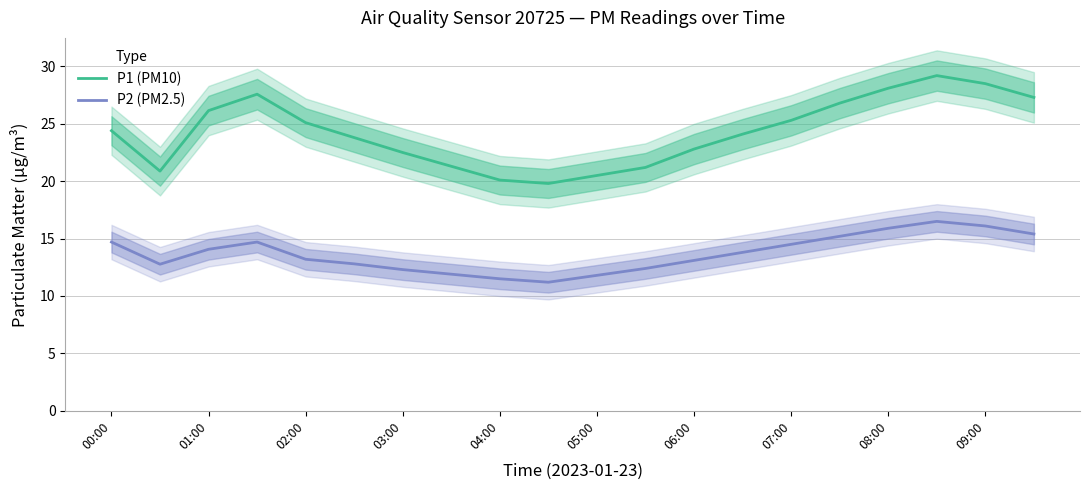

True or false: P1 (PM10) has a value of 46.6 at 08:00.

False